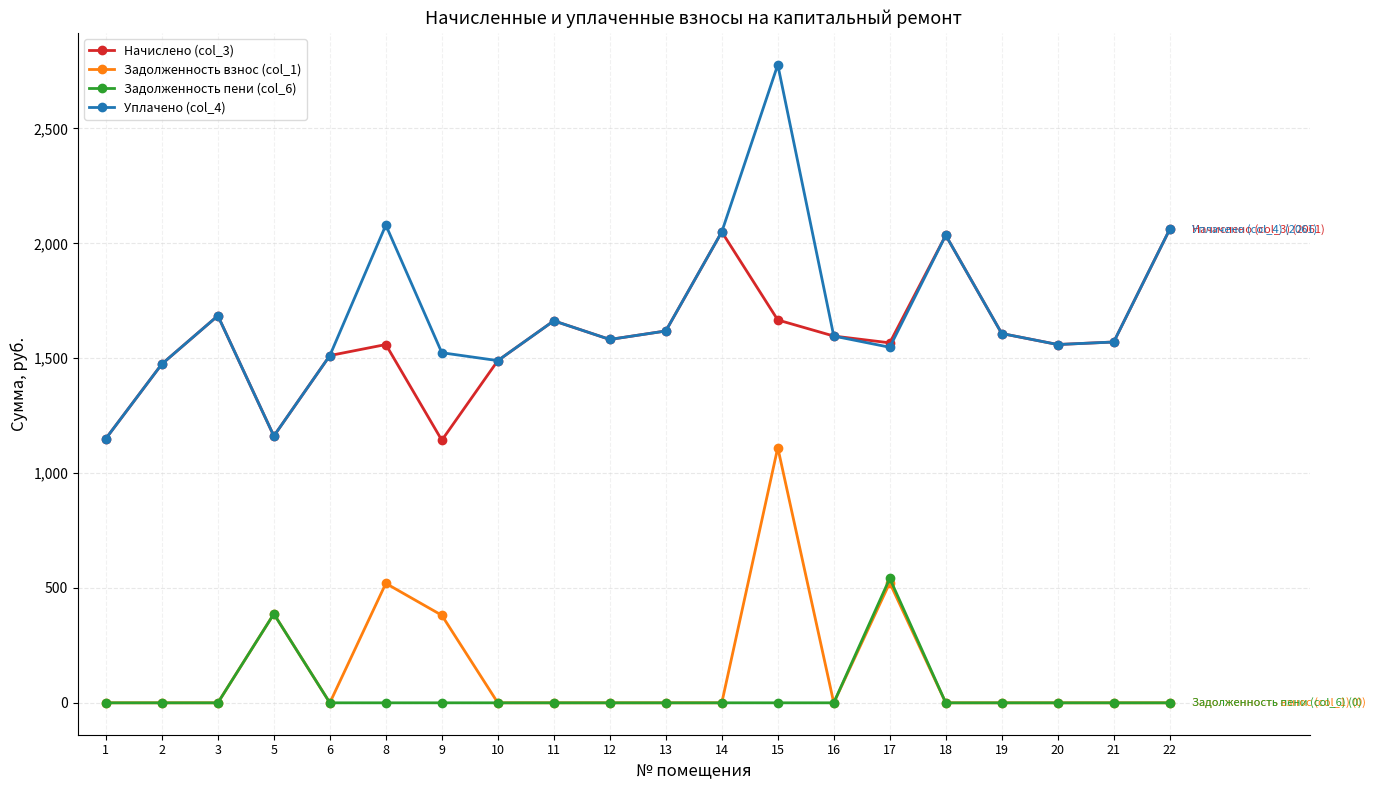

What is the total value across all series at 13?

3237.2